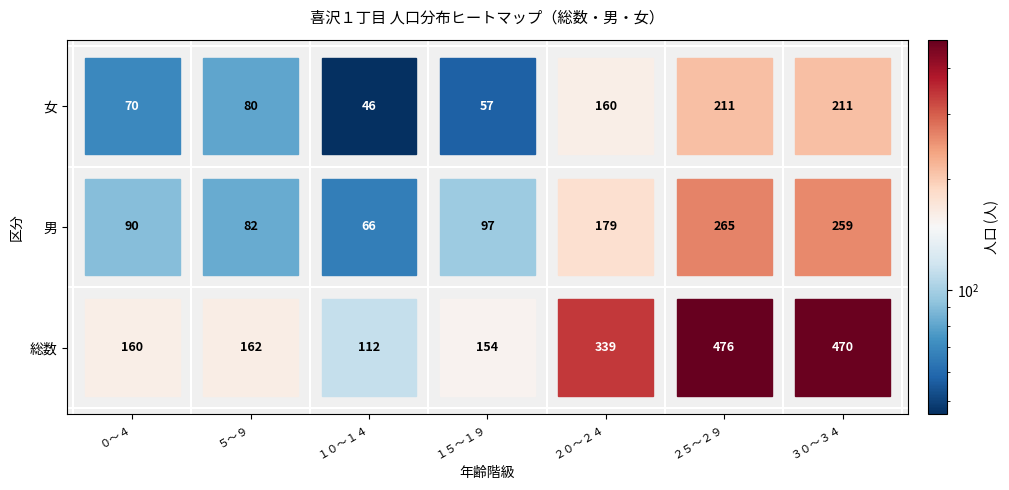

Is it true that 女 equals 107 at ４５～４９?

False